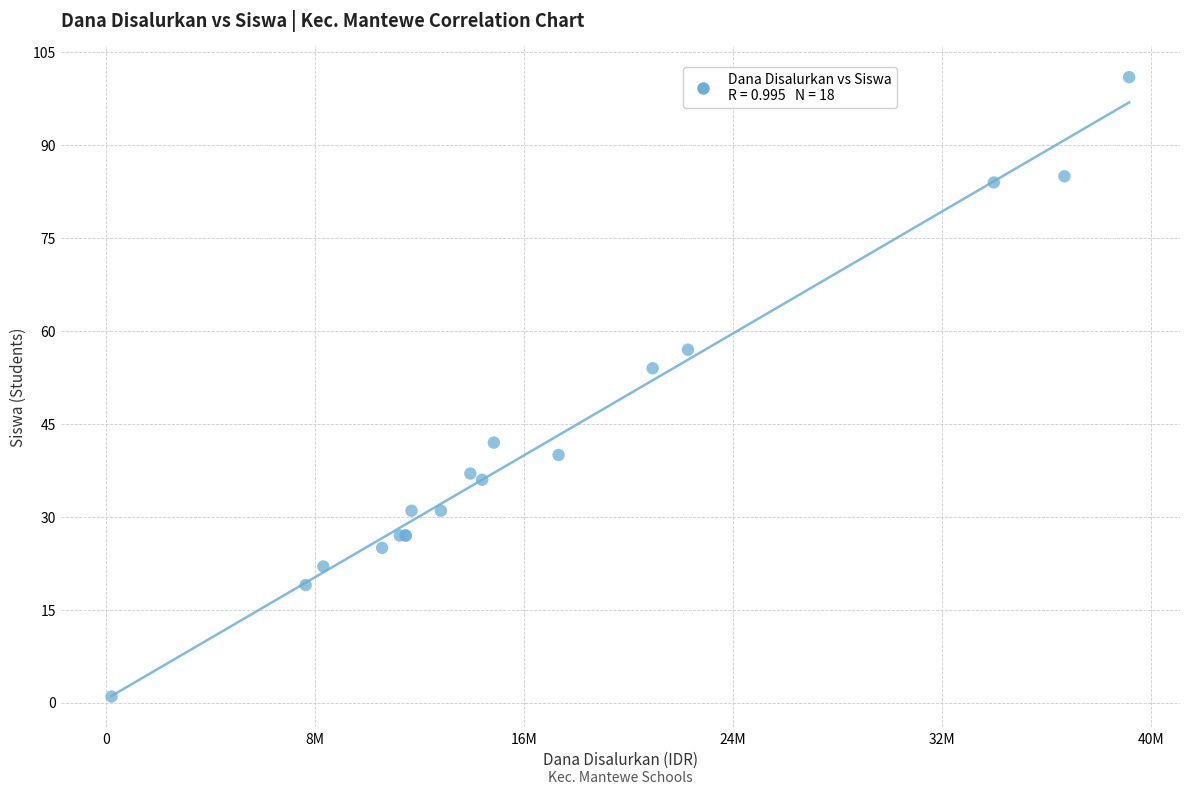

What Y value in the scatter plot is closest to 51?

54